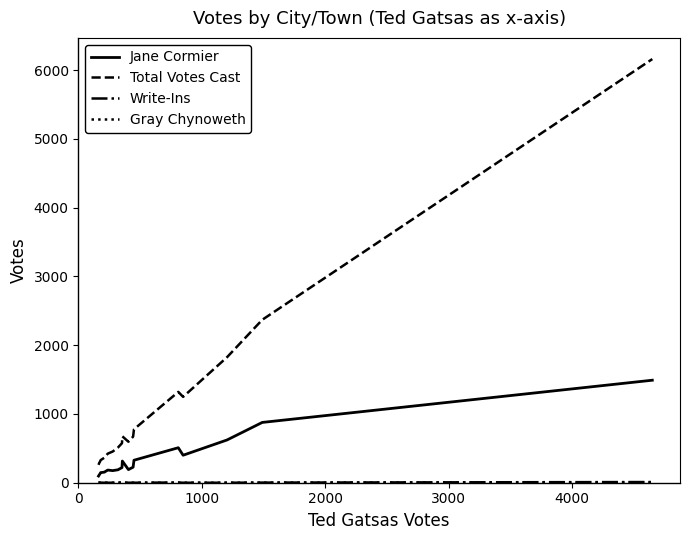

At how many categories does at least one series exceed 185?

19